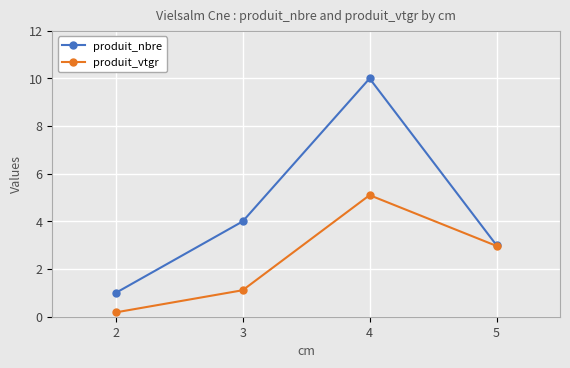

Which series has the largest range (max minus min)?

produit_nbre